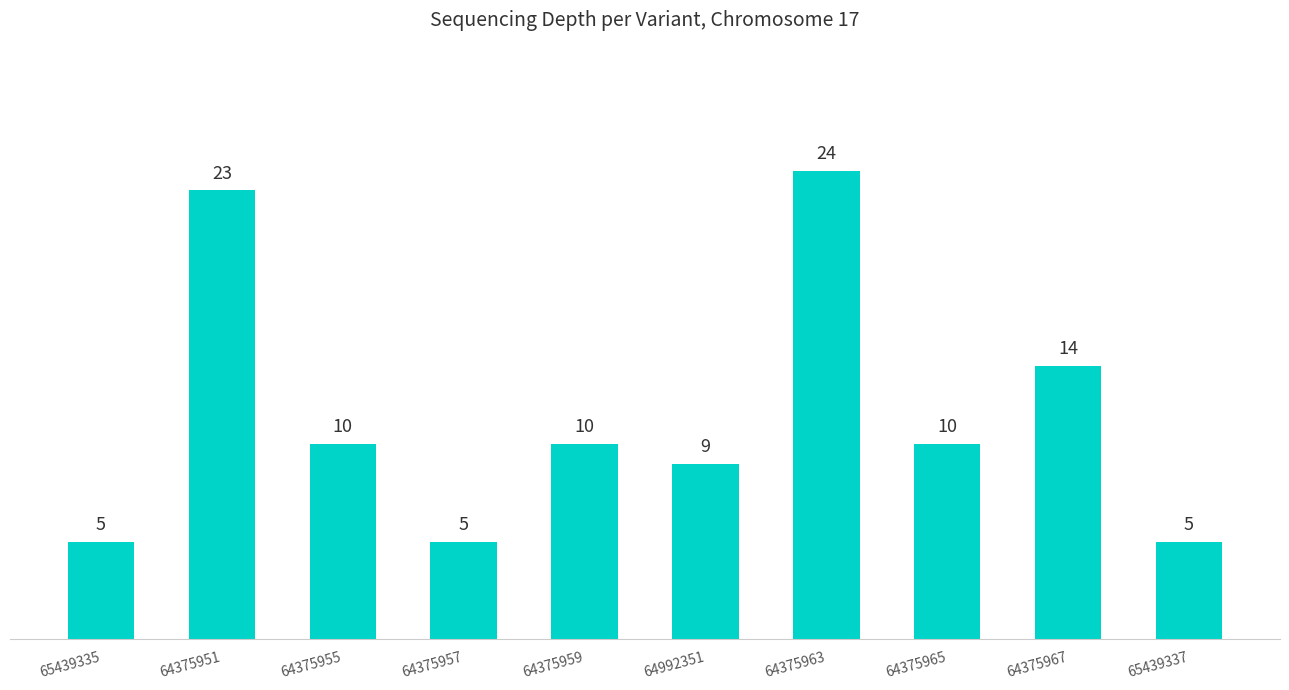

True or false: the data shows 10 at 64375959.

True